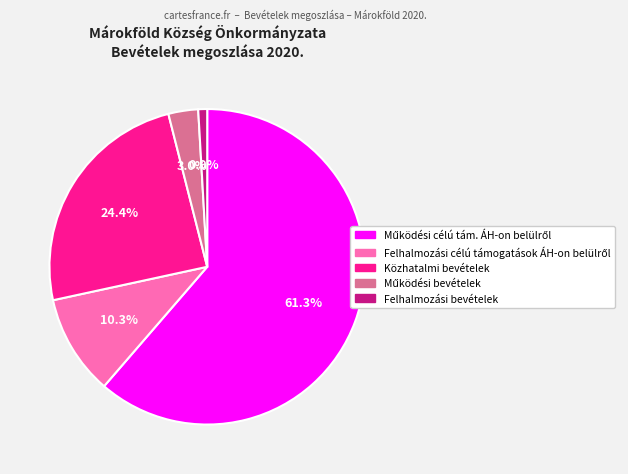

Does any single category account for the majority?

Yes